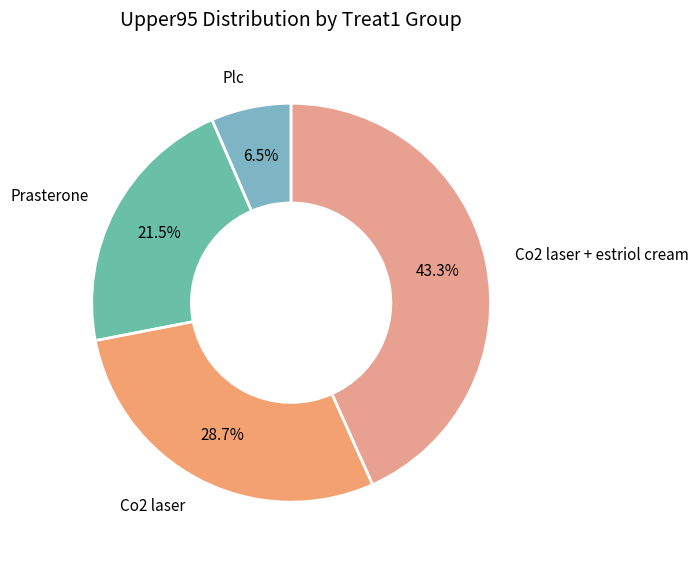

What is the largest slice in the pie chart?

Co2 laser + estriol cream